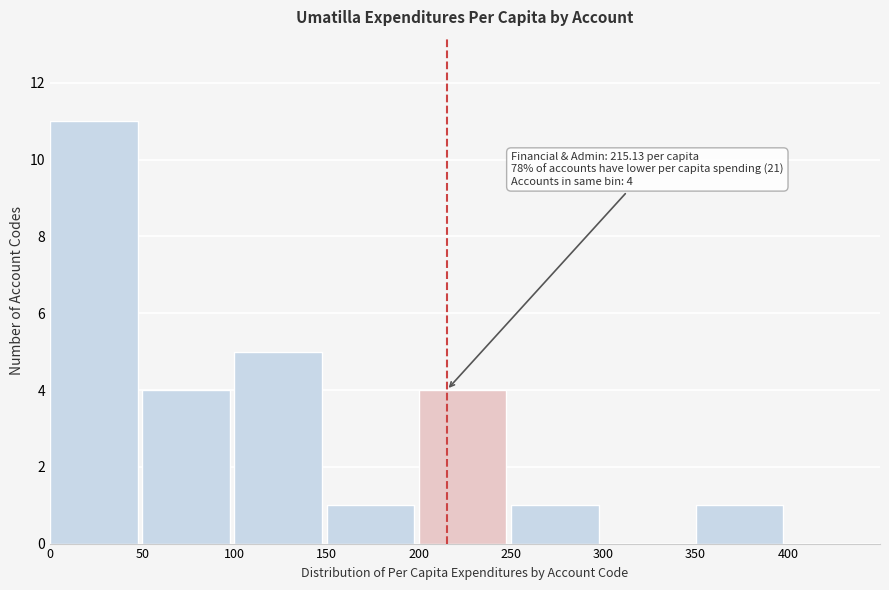

Which range on the x-axis has the tallest bar?

0 to 50